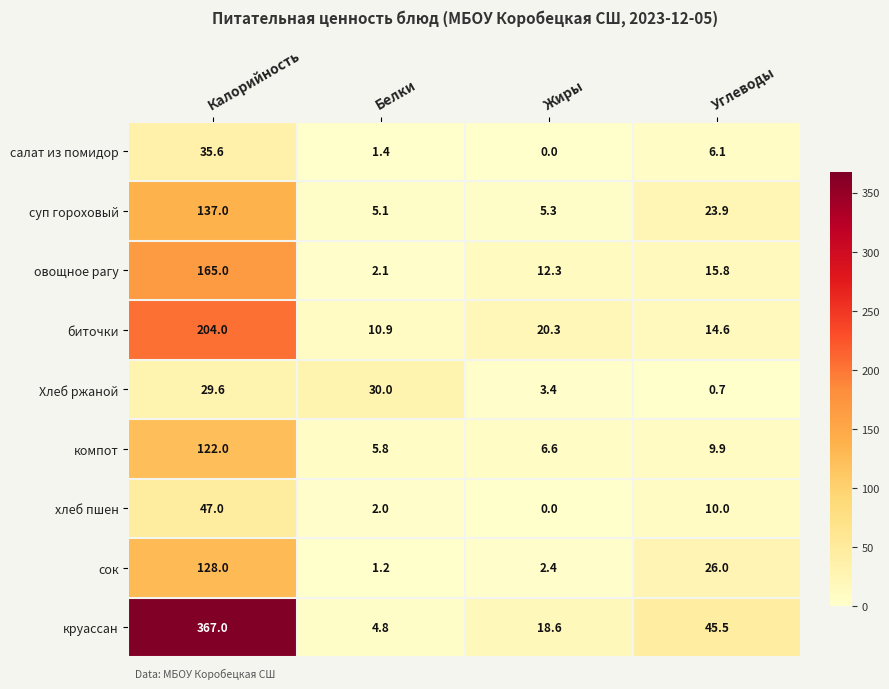

At which label is хлеб пшен closest to 23?

Углеводы